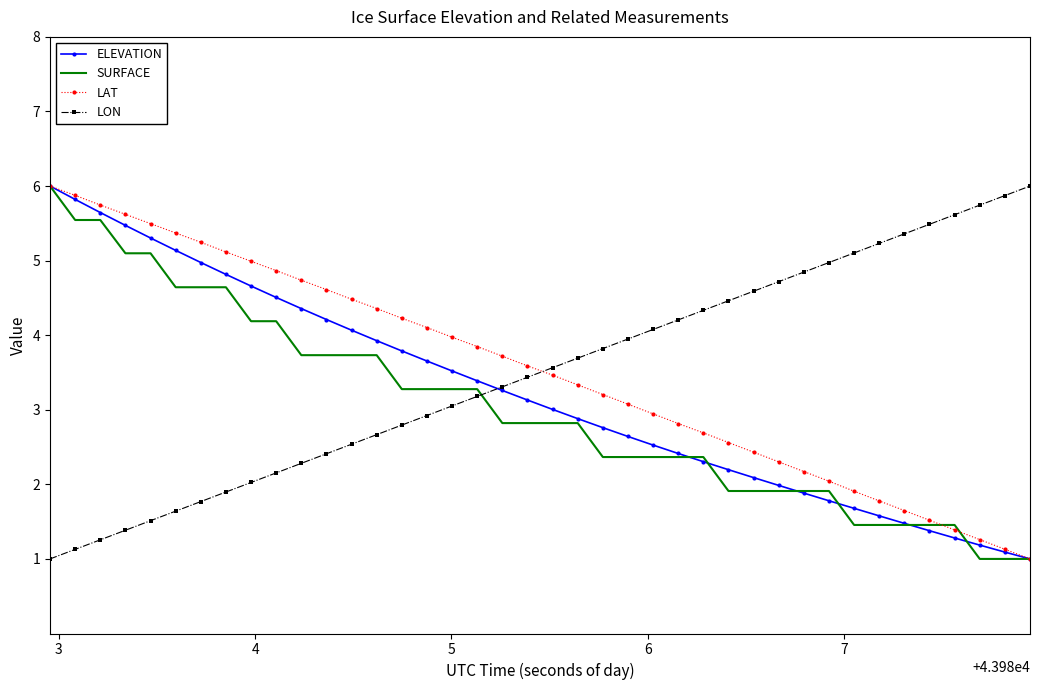

How many times do LON and SURFACE cross each other?

1